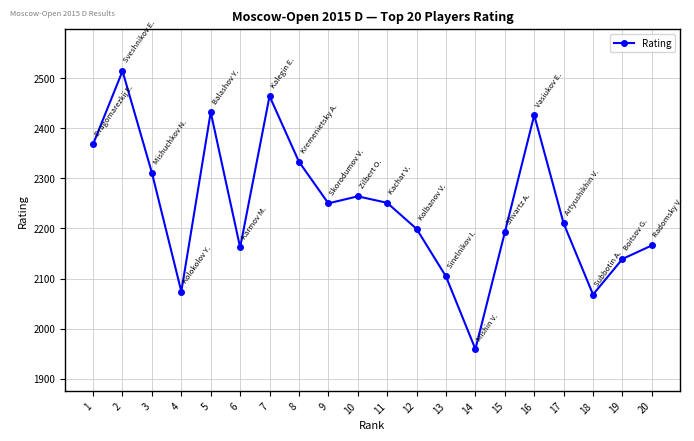

Is it true that the value at 13 is 3744?

False